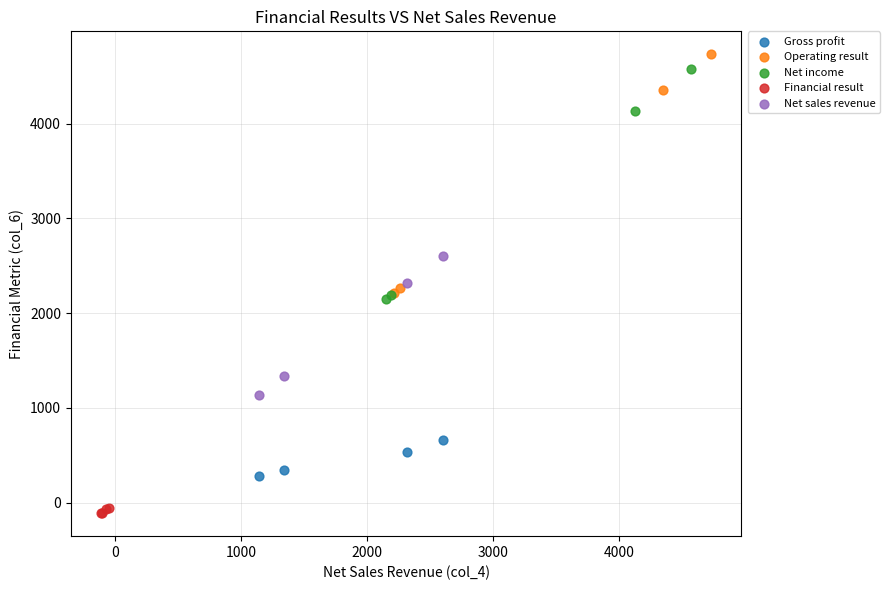

Which series reaches the minimum Y coordinate?

Financial result